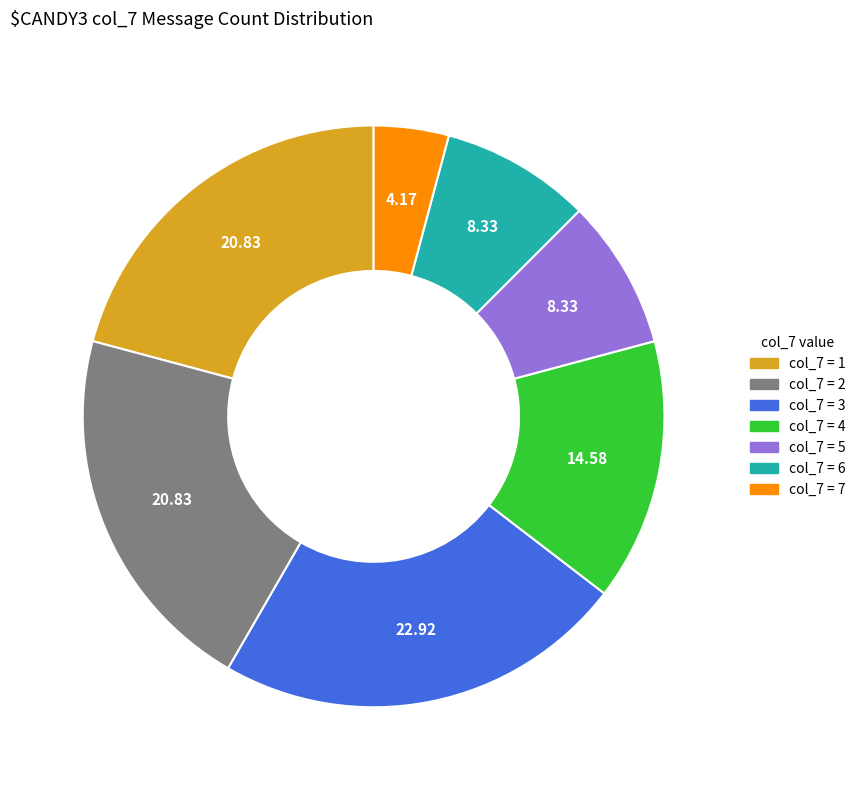

Is there any slice that represents more than half of the pie?

No